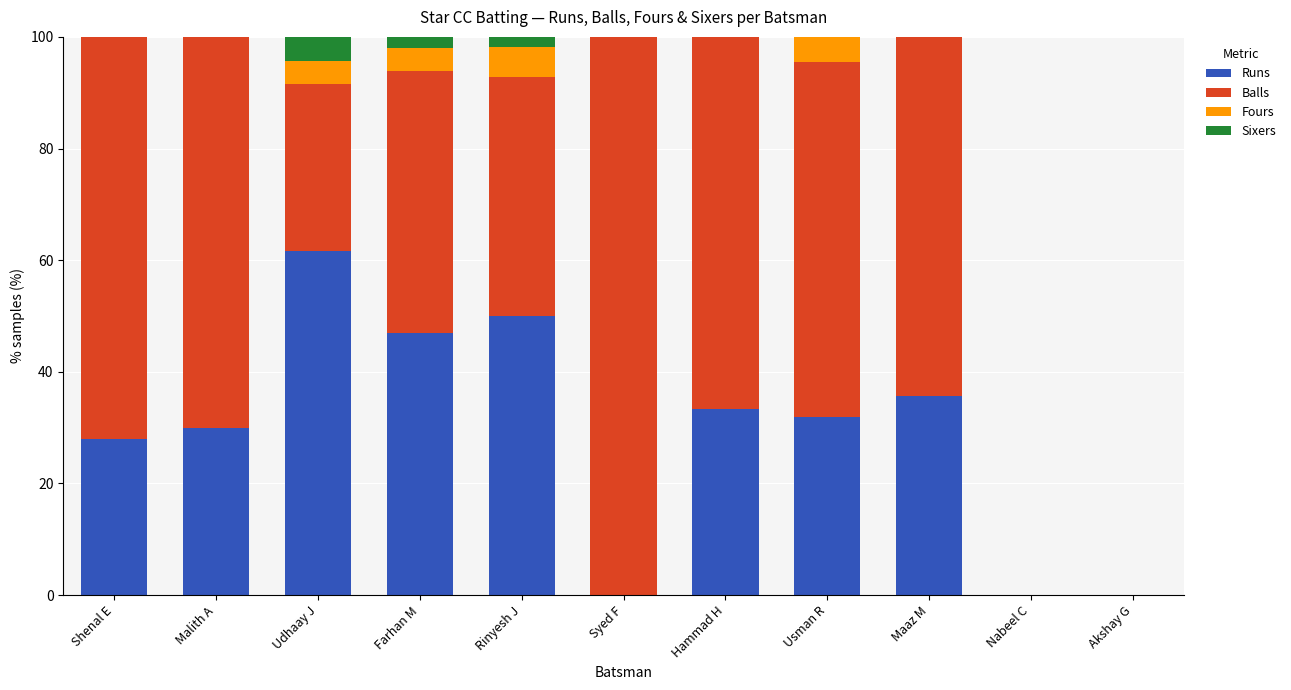

The Runs series shows 0.0 at Syed F. True or false?

True